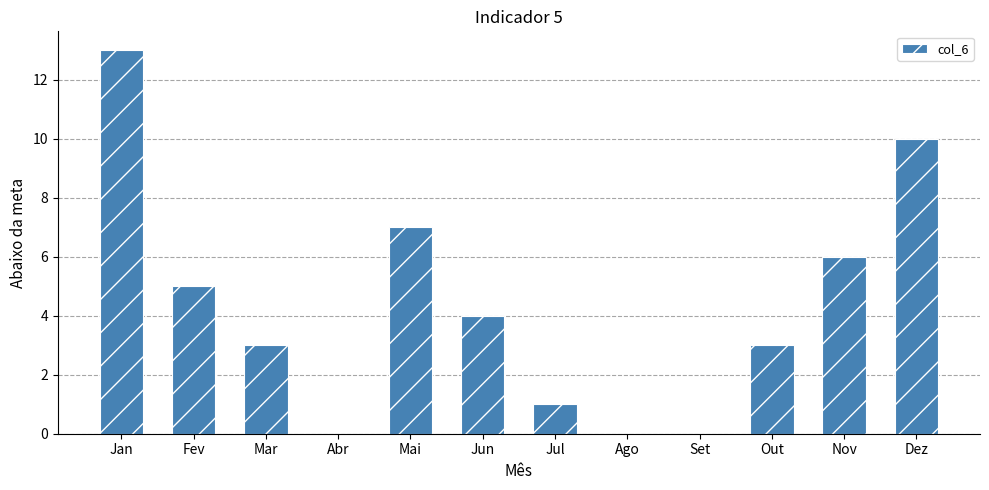

Which label corresponds to the largest value in the chart?

Jan